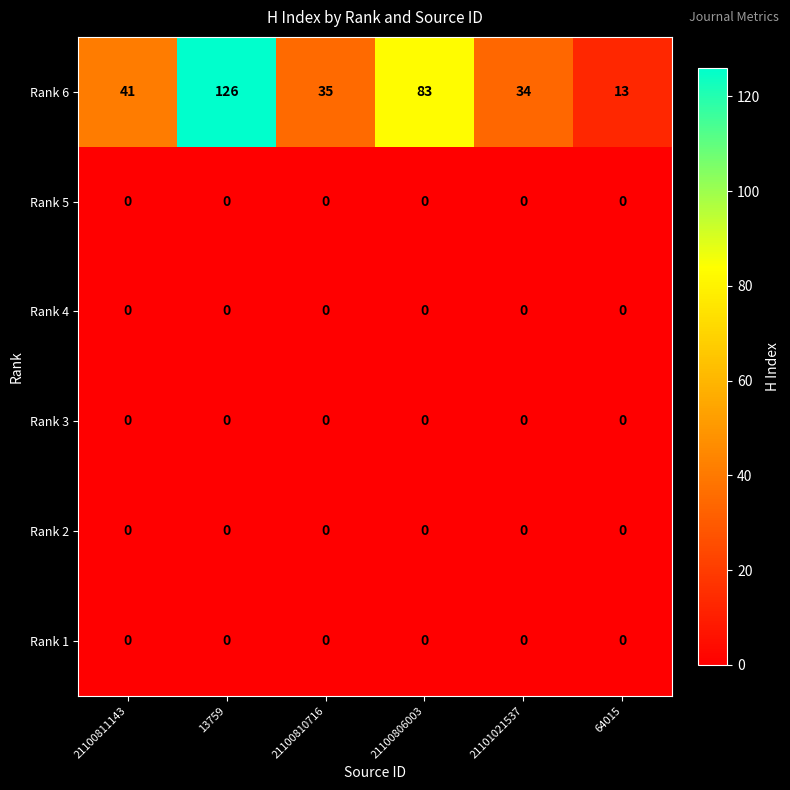

What is the total value across all series at 21100806003?

83